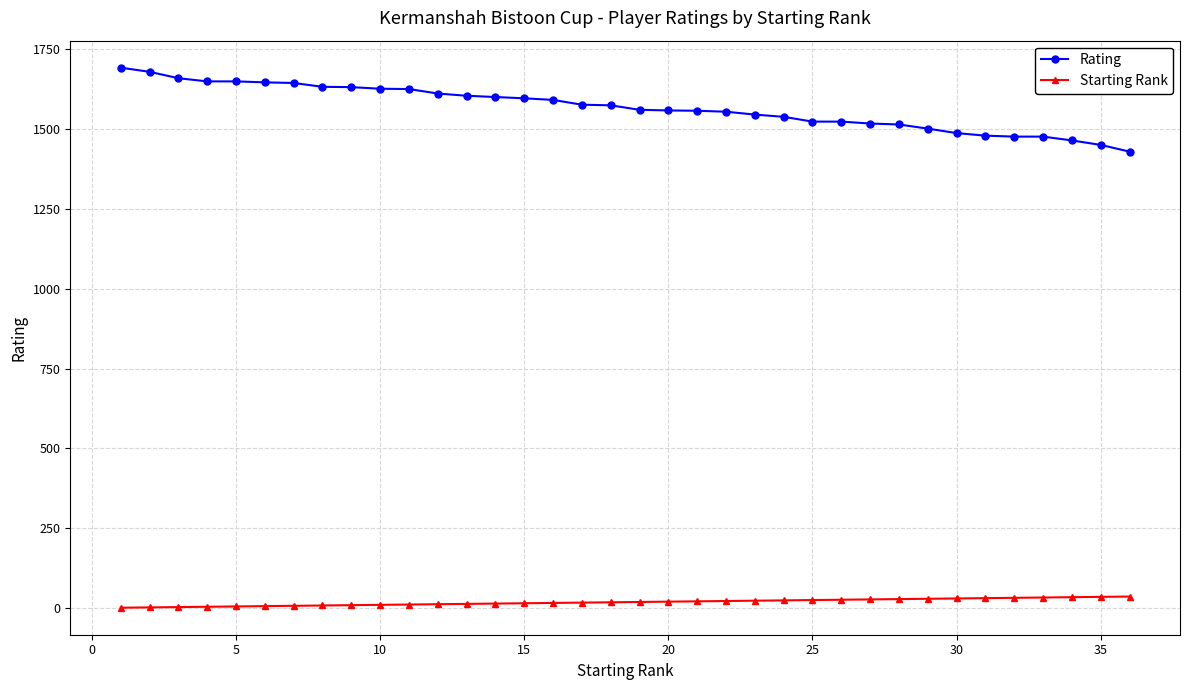

True or false: Rating and Starting Rank intersect in this chart.

False